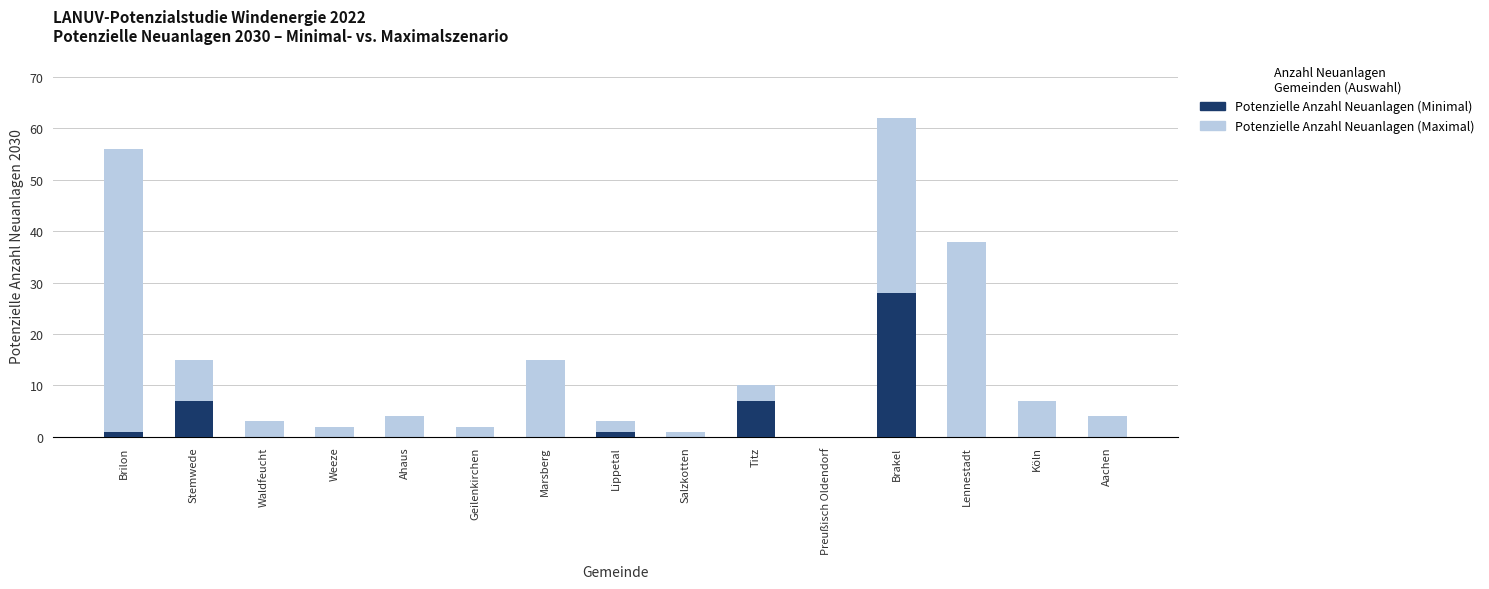

List the series in order of their peak value, lowest first.

Potenzielle Anzahl Neuanlagen (Minimal), Potenzielle Anzahl Neuanlagen (Maximal)